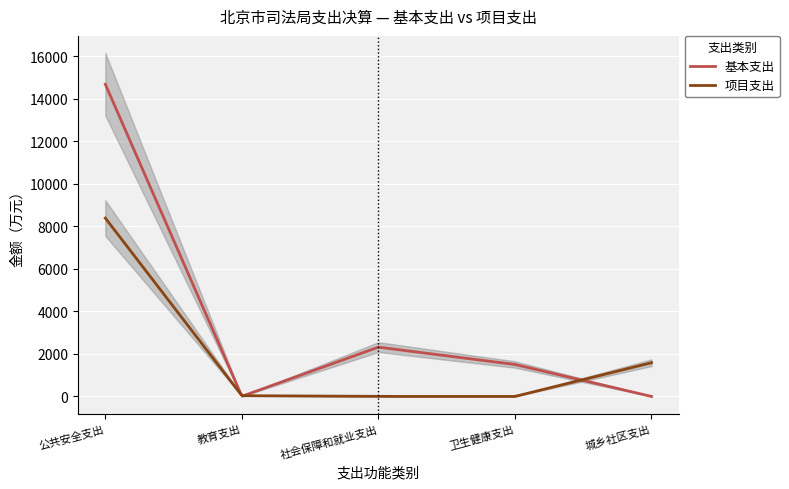

What is the difference between the second highest and second lowest values in the 基本支出 series?

14479.9